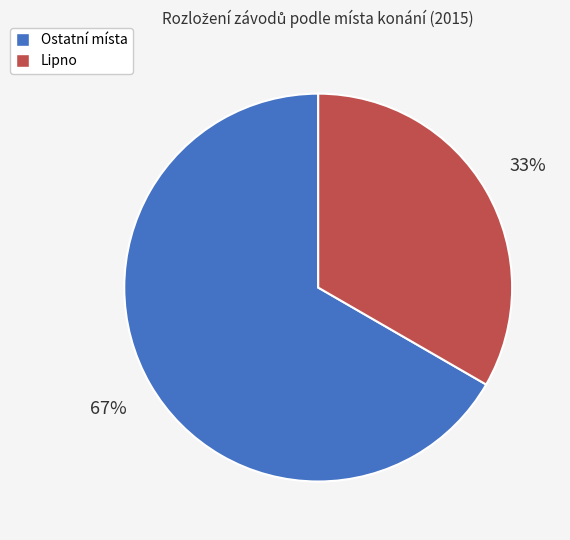

Is there a majority slice in this chart?

Yes